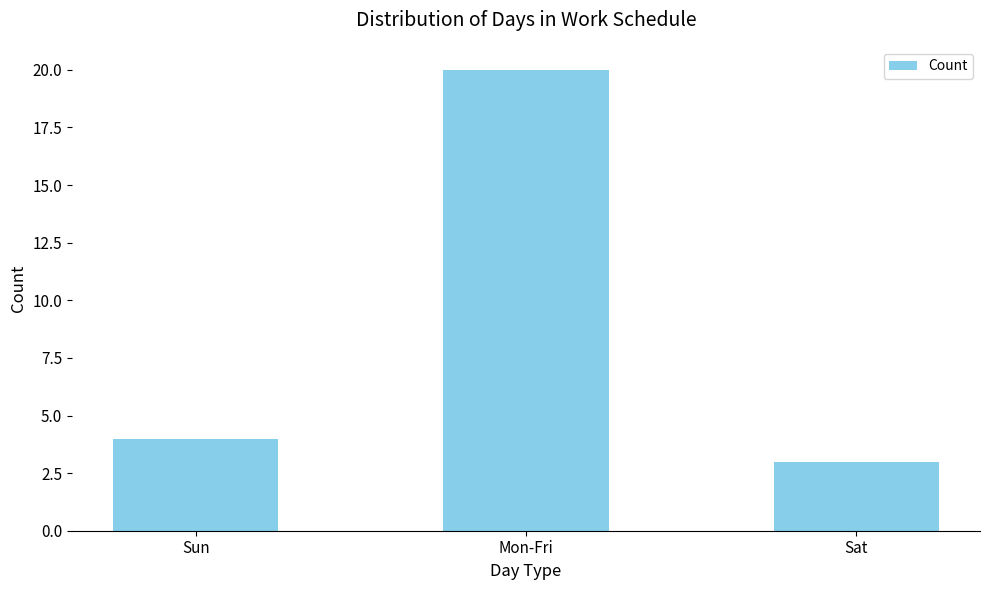

Rank the categories by value from lowest to highest.

Sat, Sun, Mon-Fri